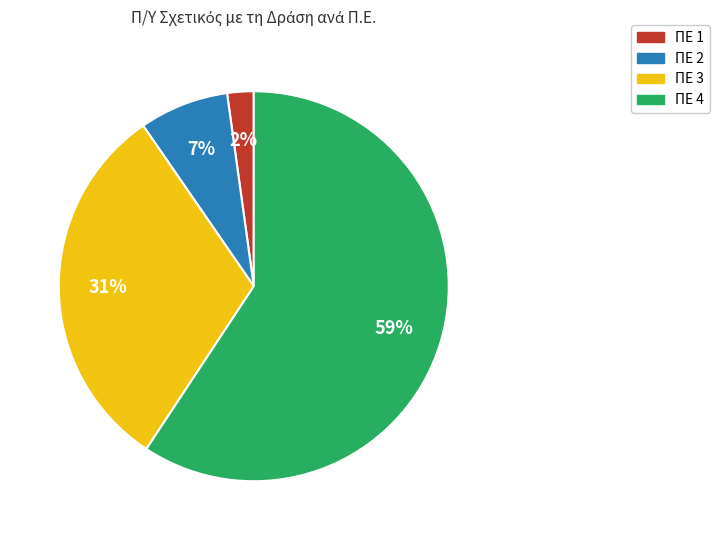

Combined, do ΠΕ 1 and ΠΕ 2 account for over 50%?

No